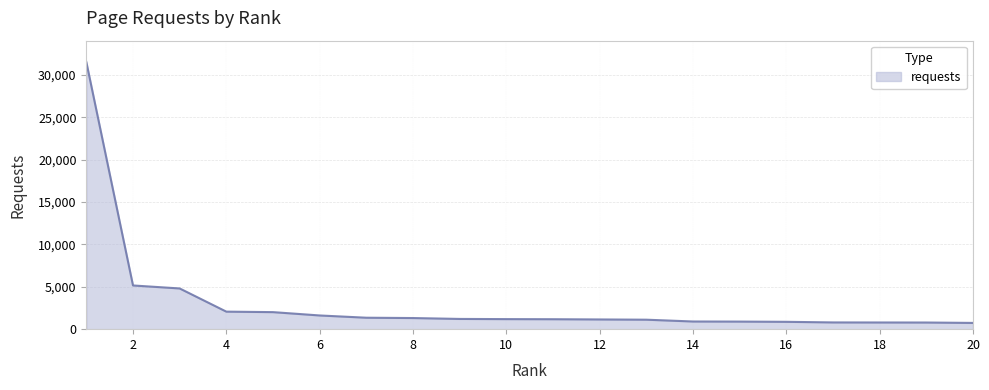

True or false: there are more than 0 points higher than both neighbors.

False